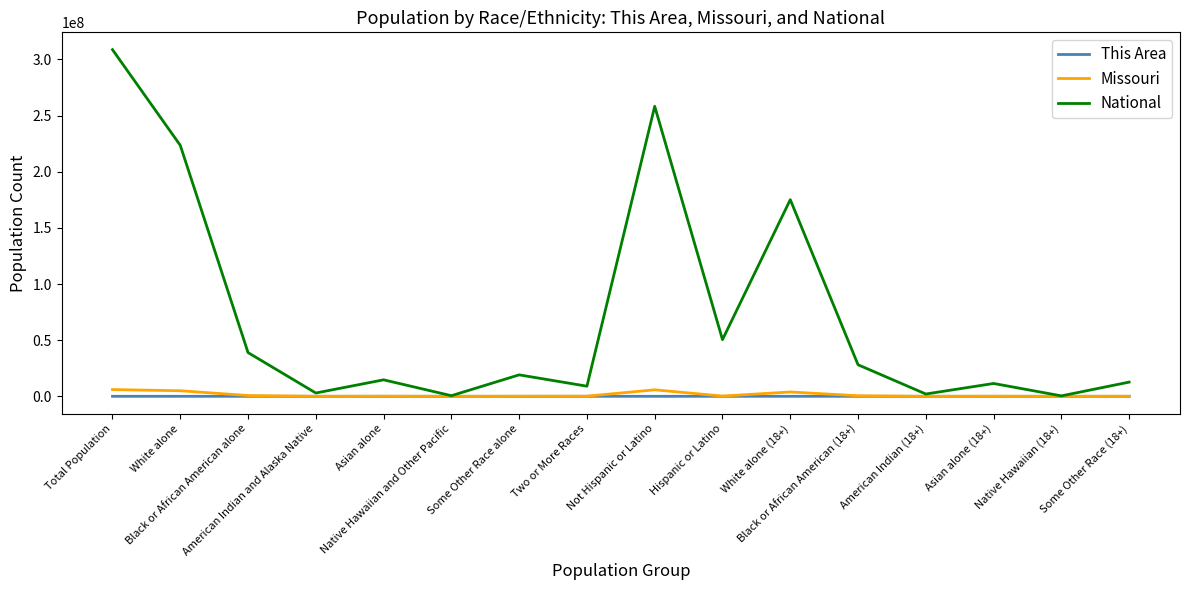

What is the greatest value displayed?

308745538